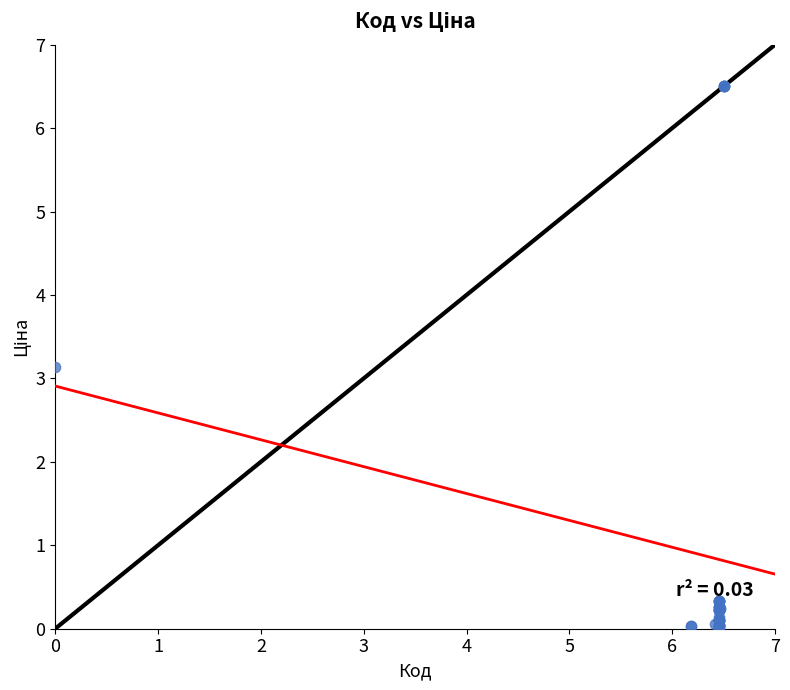

What Y value in the scatter plot is closest to 3?

3.1